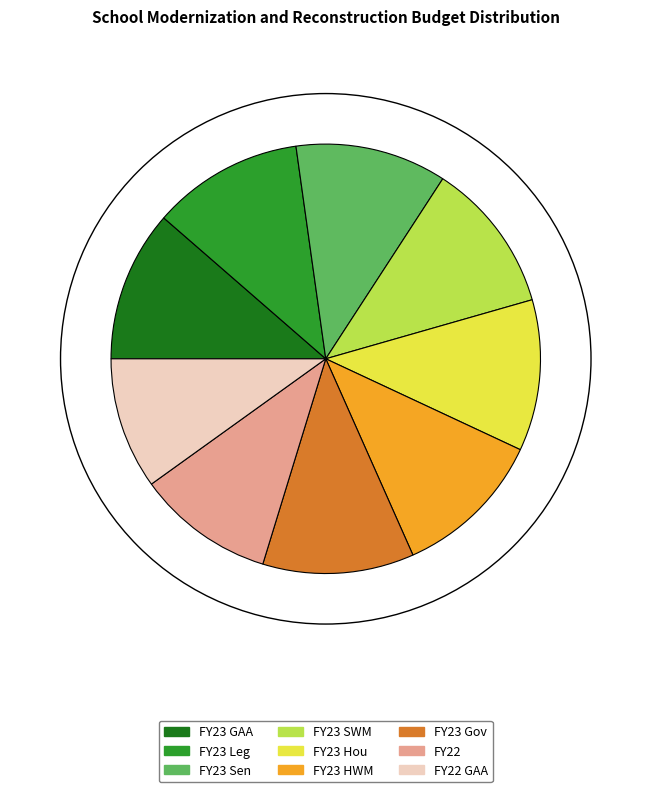

Is the sum of FY23 Hou and FY23 GAA greater than half?

No